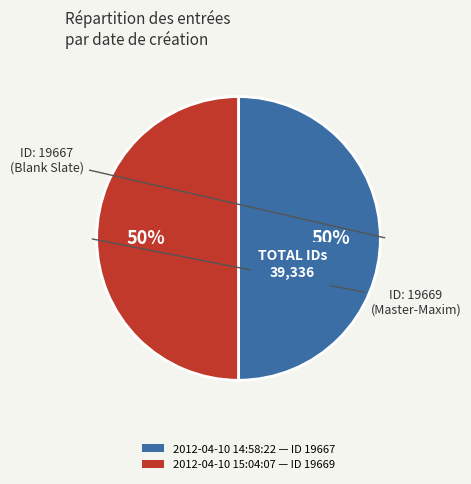

To the nearest percent, what percentage of the pie is 2012-04-10 15:04:07?

50%